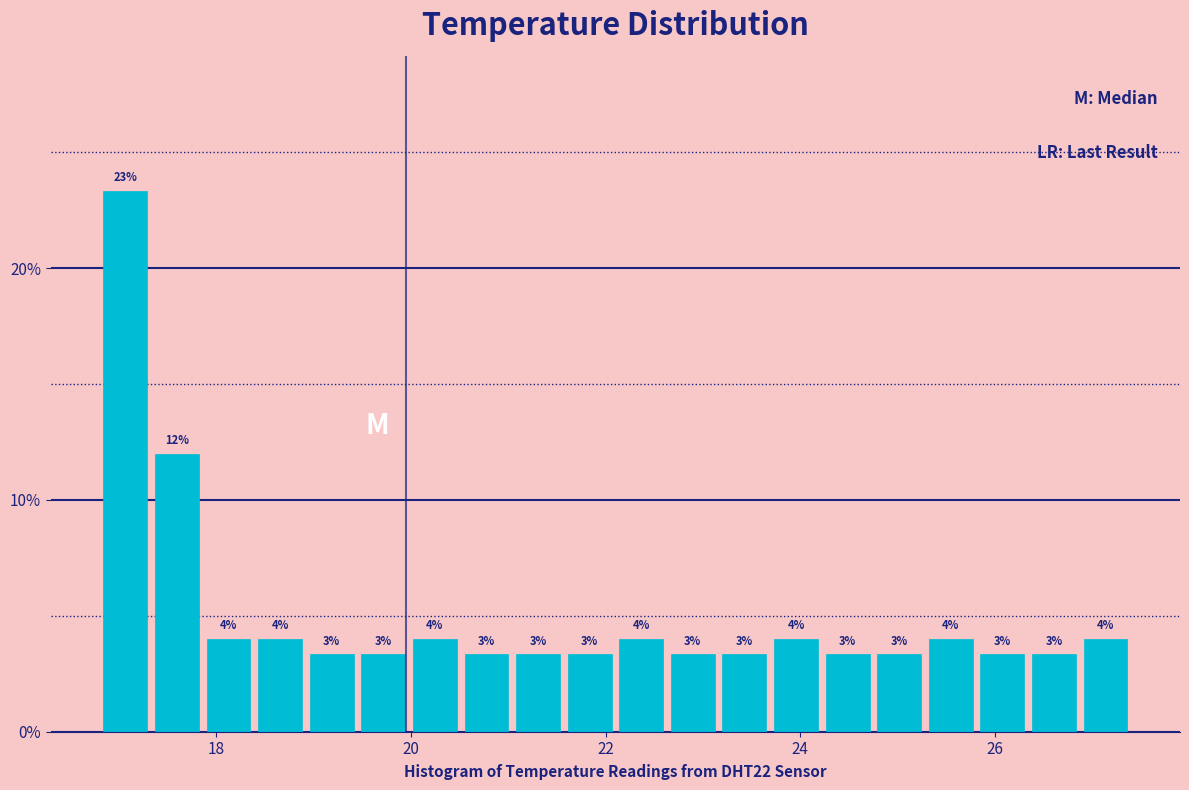

Around what value on the x-axis is the tallest bar? Give the approximate position of its centre, as read against the axis.

17.0